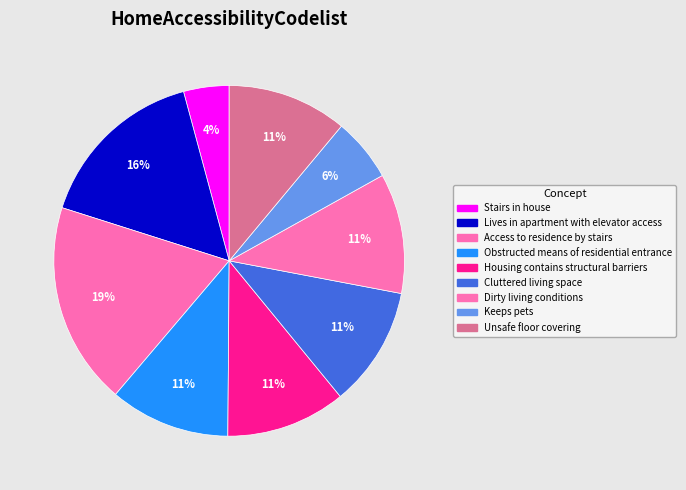

Which slice is the largest?

Access to residence by stairs